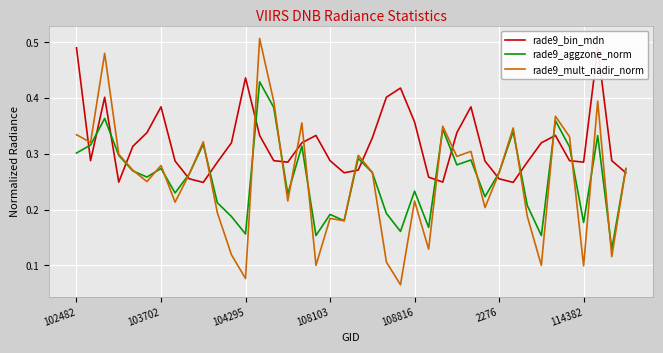

After their last crossing, which series has the higher values: rade9_bin_mdn or rade9_aggzone_norm?

rade9_aggzone_norm